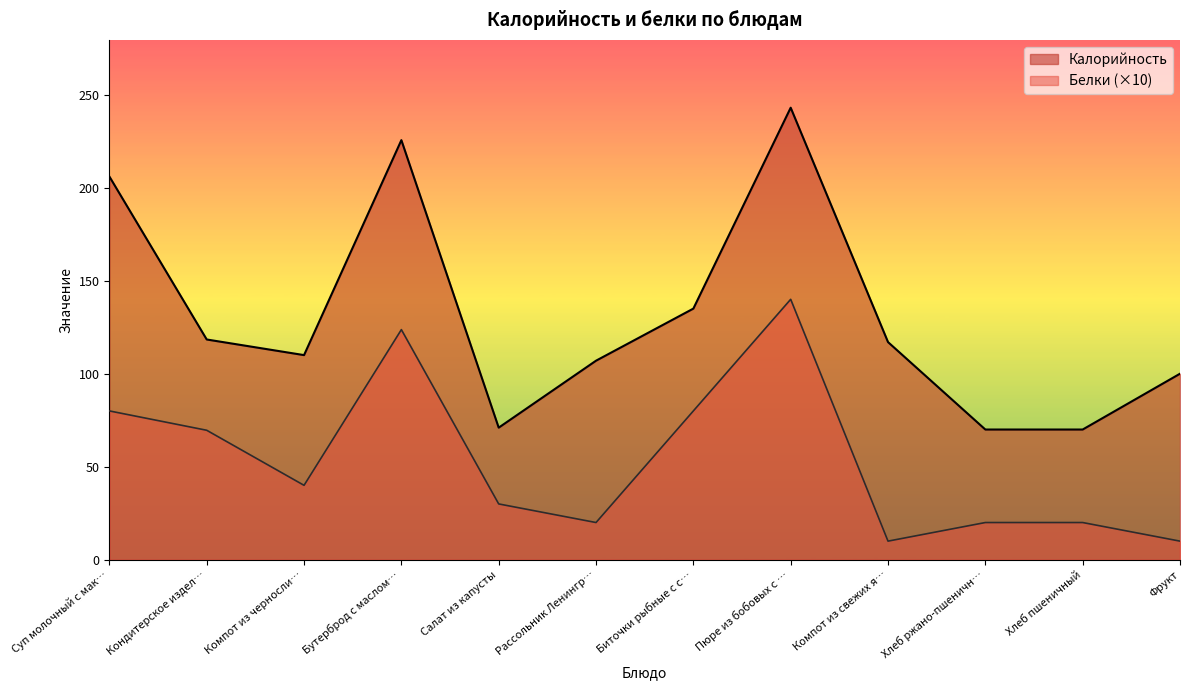

Which series has the largest total across all categories?

Калорийность